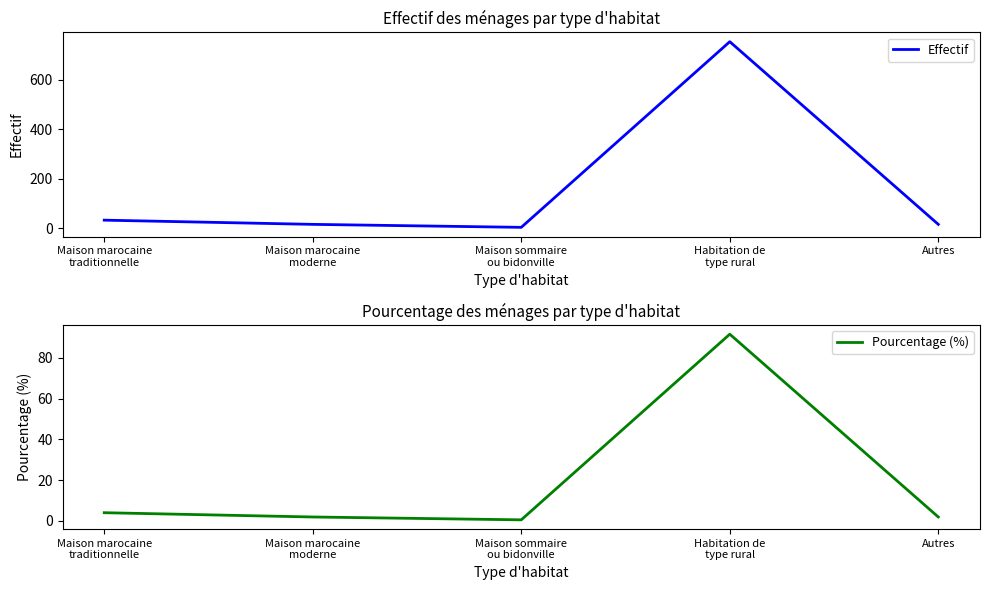

In Pourcentage (%), how many points are higher than both neighbors (excluding endpoints)?

1